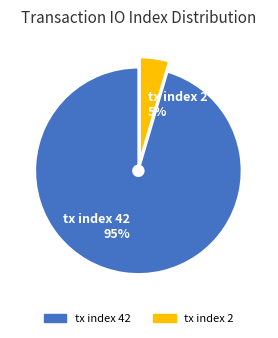

How many segments does this pie chart have?

2